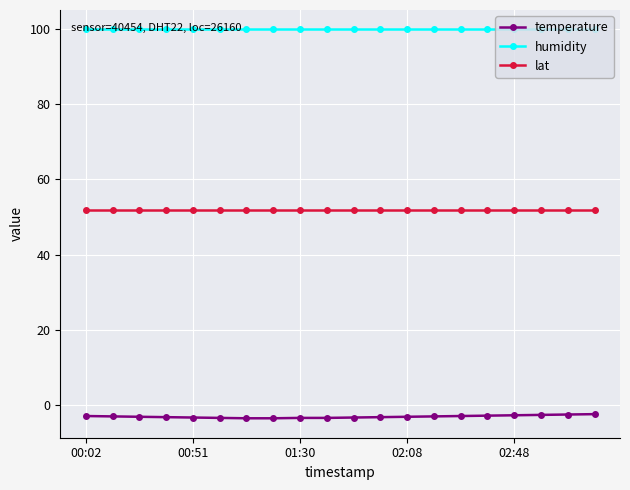

True or false: lat and temperature cross at least once.

False